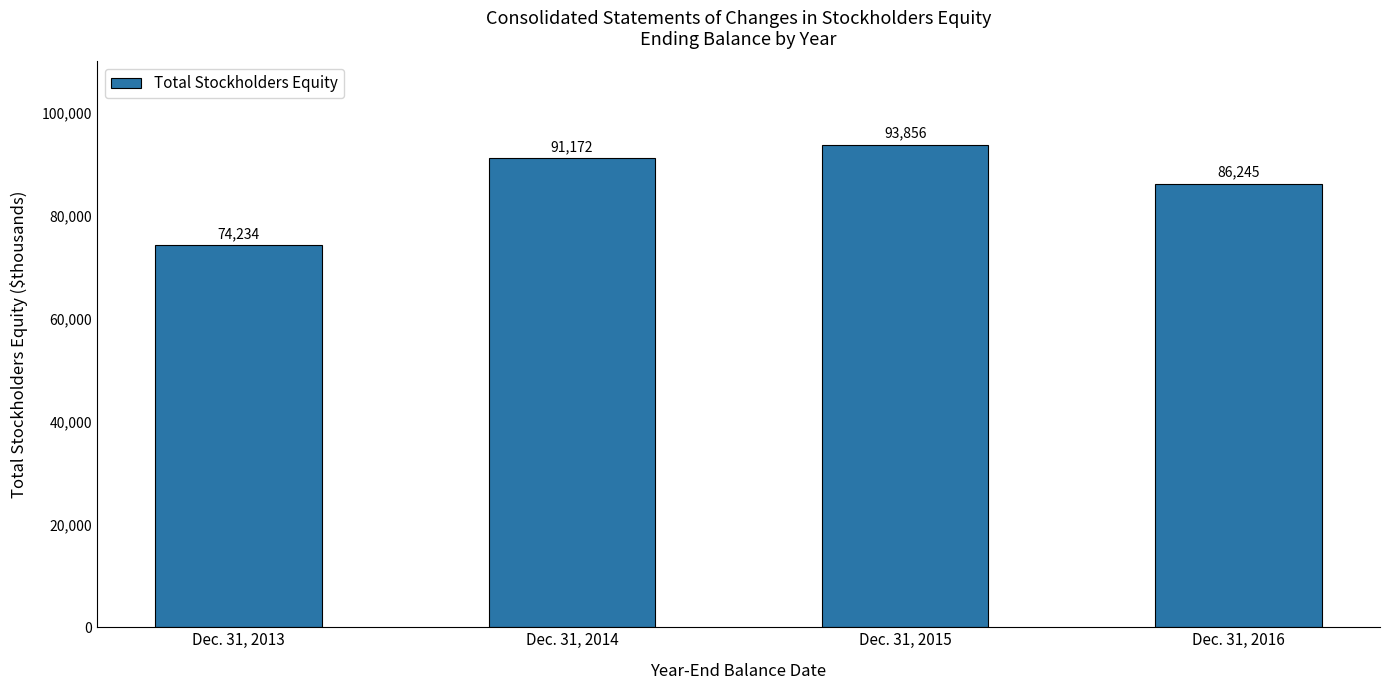

What is the difference between the values at Dec. 31, 2013 and Dec. 31, 2014?

16938